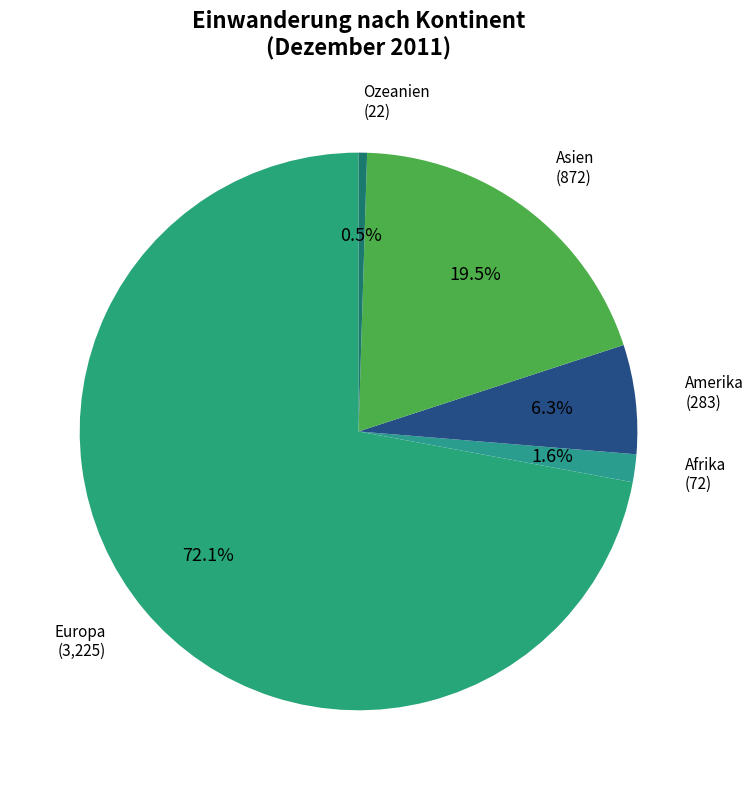

True or false: Asien accounts for 25% of the total.

False